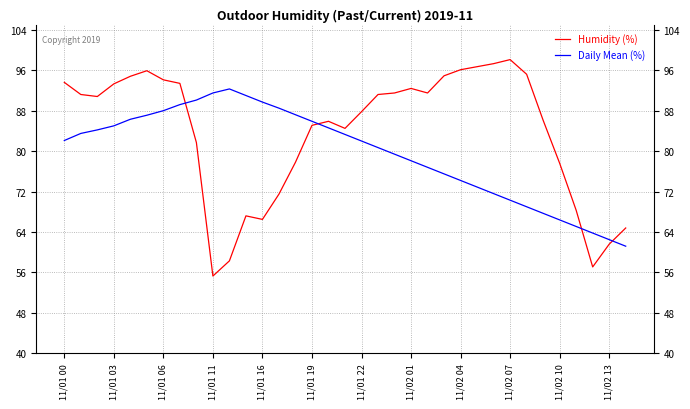

Rank the series by their maximum value, from lowest to highest.

Daily Mean (%), Humidity (%)